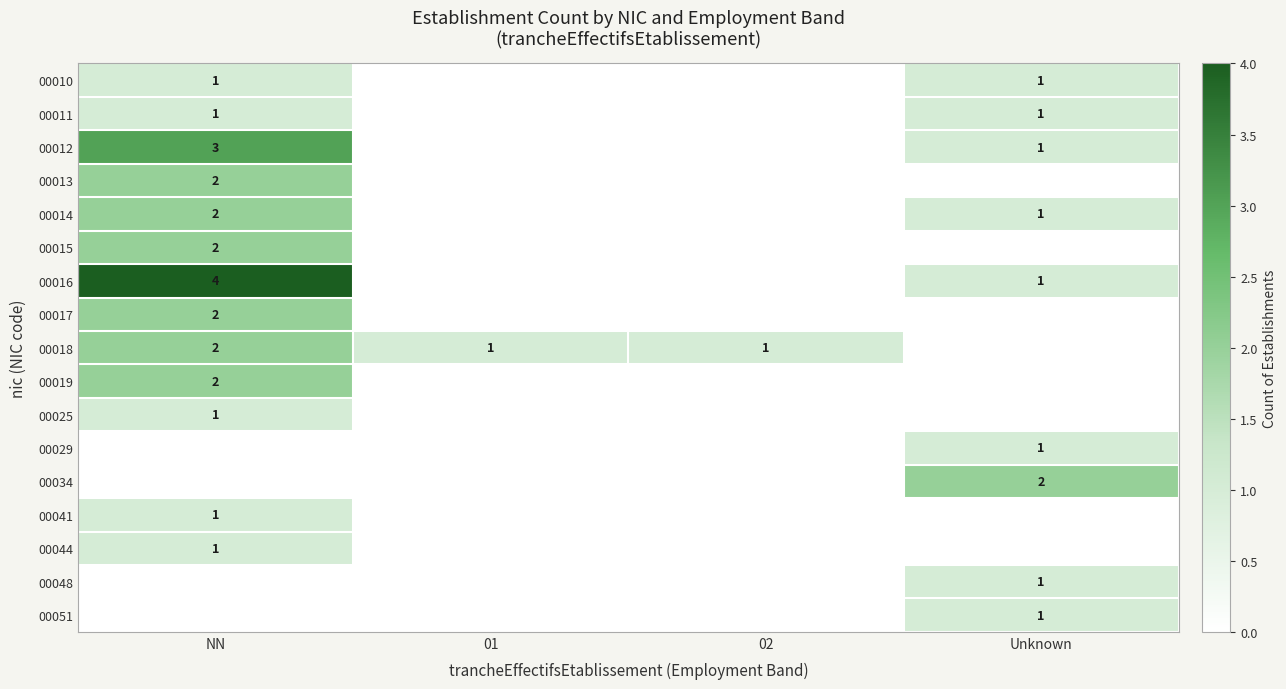

The 00011 series shows 1 at Unknown. True or false?

True